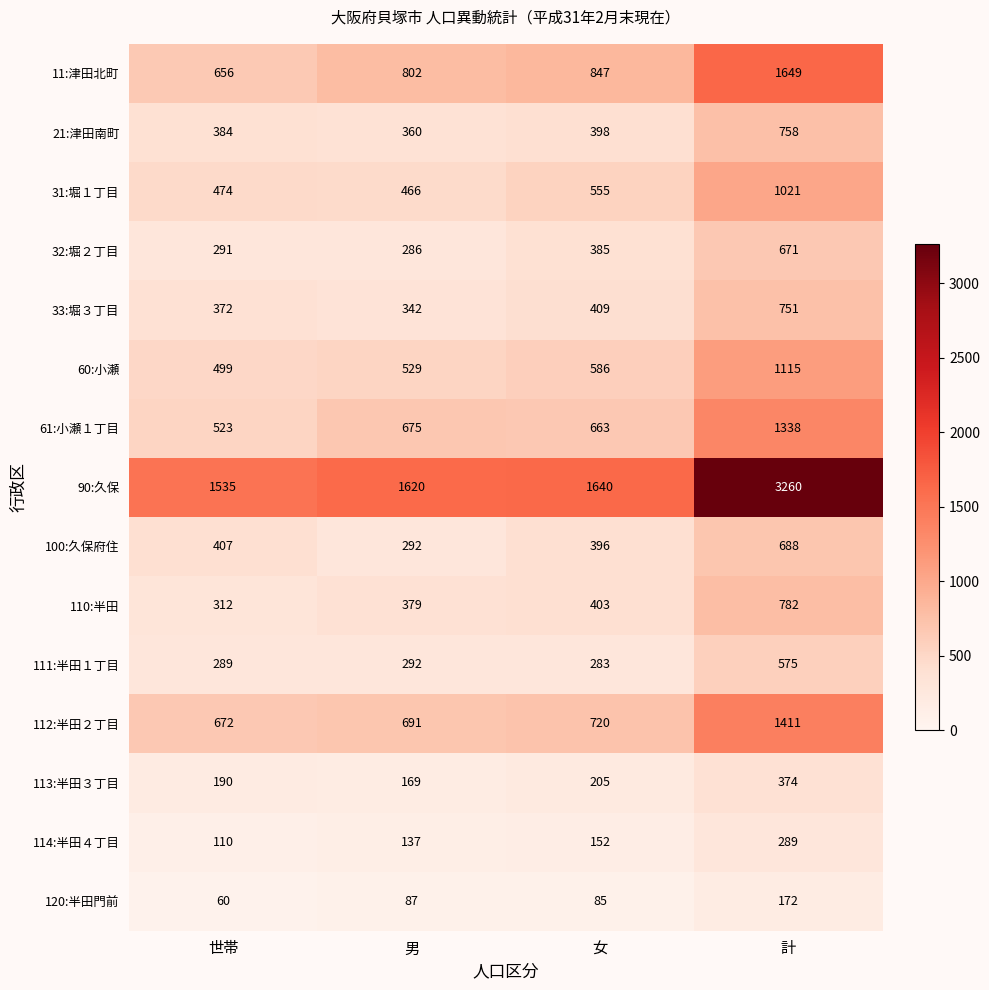

What is the spread (max minus min) of values at 計?

3088